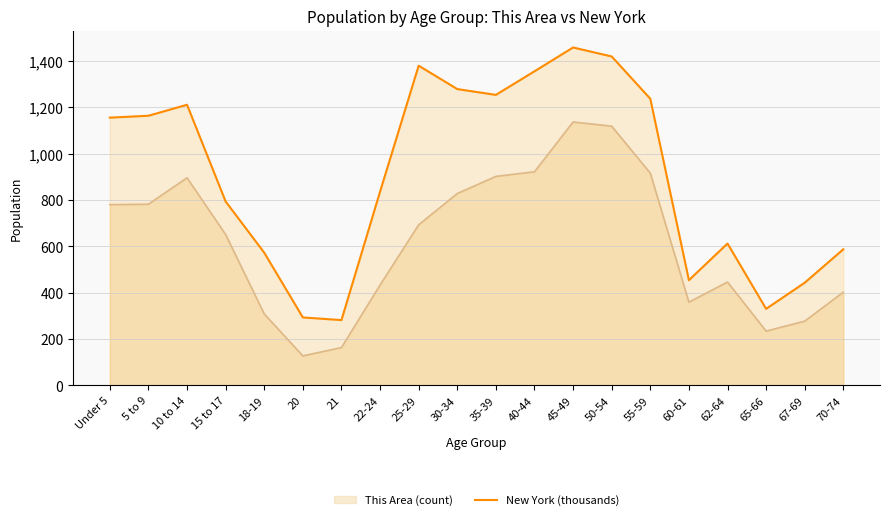

The value of New York (thousands) at 18-19 is 127.8. True or false?

False